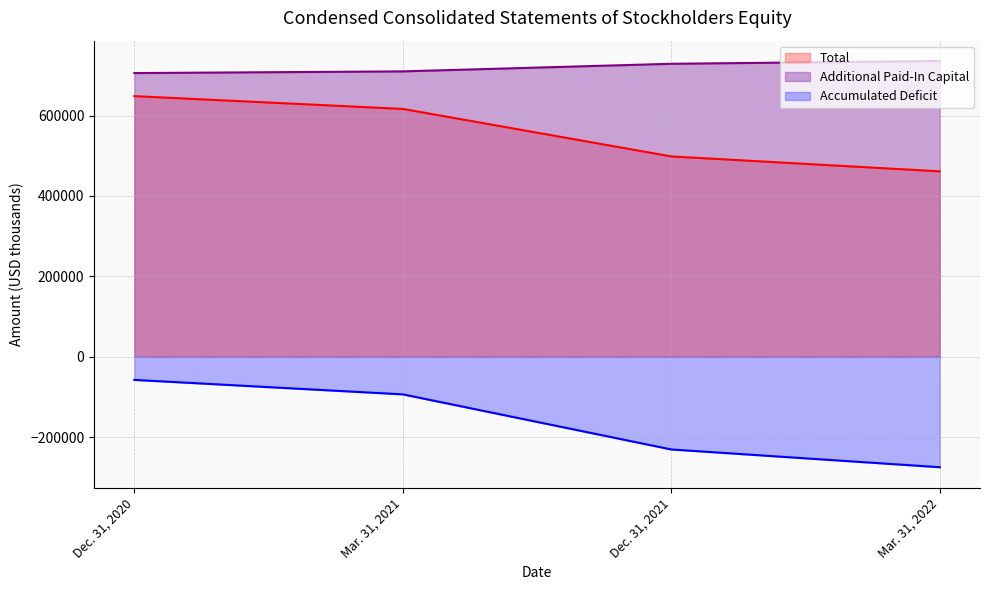

How many values in the Accumulated Deficit series are below -93370?

2